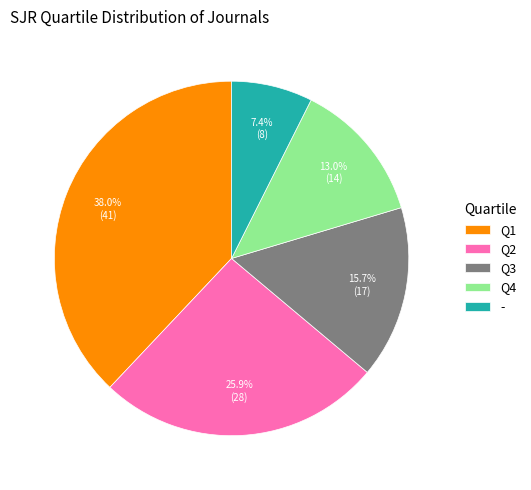

What portion of the pie excludes Q3?

84.3%